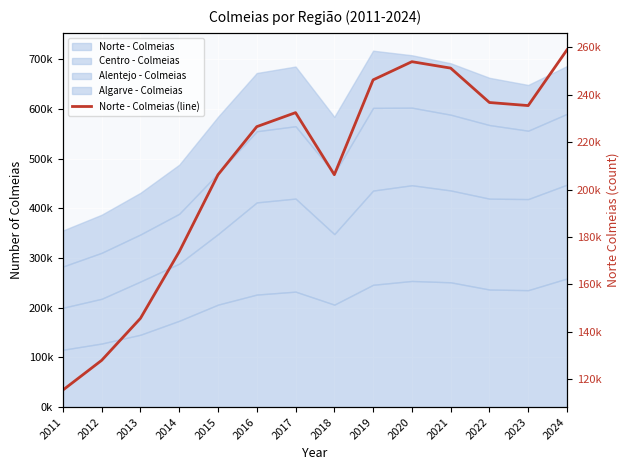

Which label corresponds to the largest value in the chart?

2024